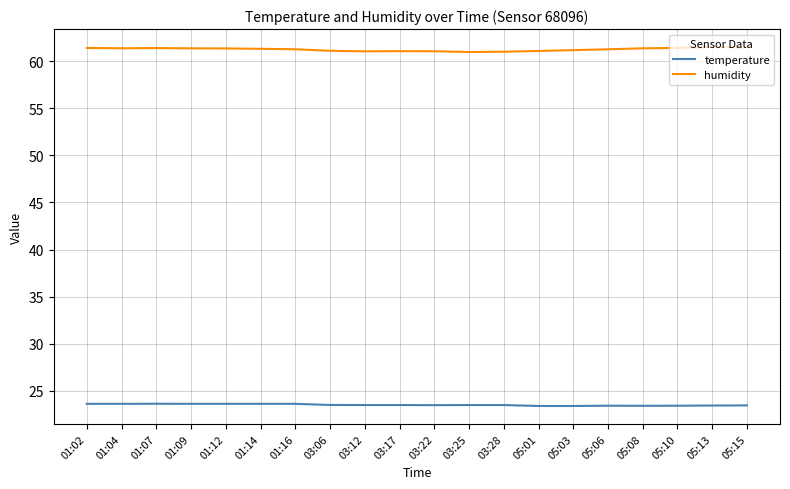

What is the difference between the humidity values at 05:06 and 03:22?

0.2